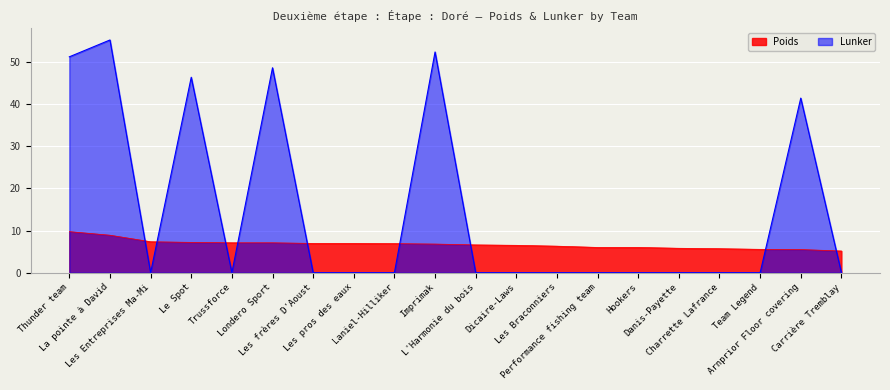

The Poids series shows 10.1 at Trussforce. True or false?

False